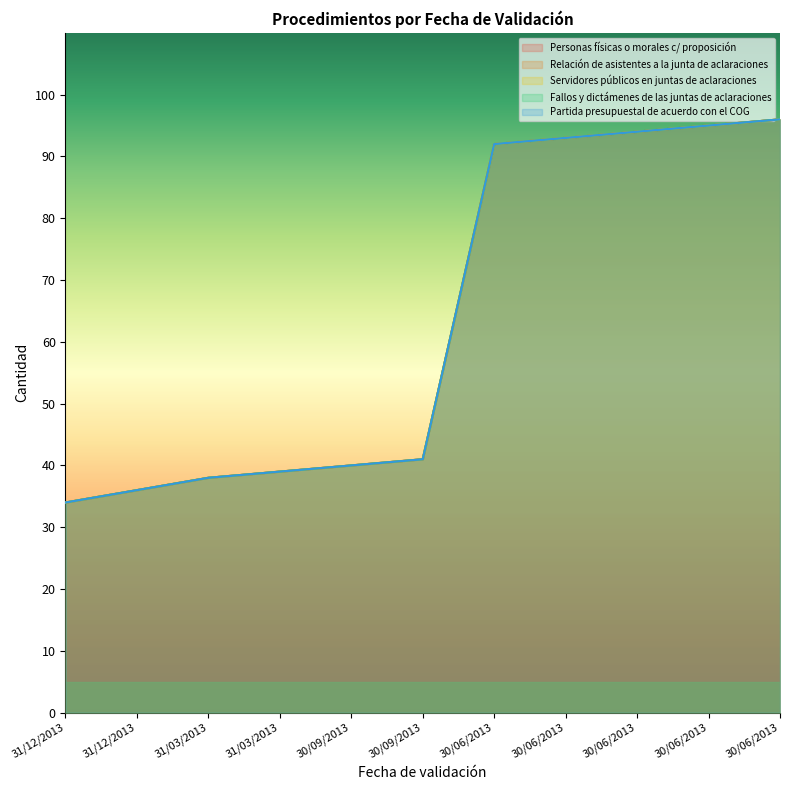

How many series are shown in this chart?

5